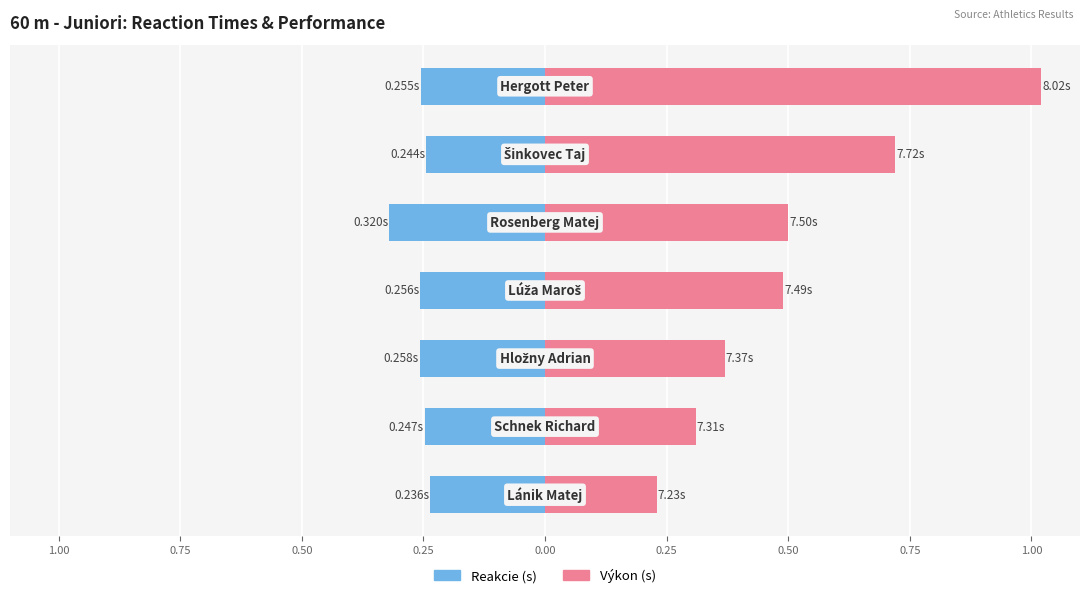

Is it true that Reakcie (s) equals -0.4 at 0.25?

False